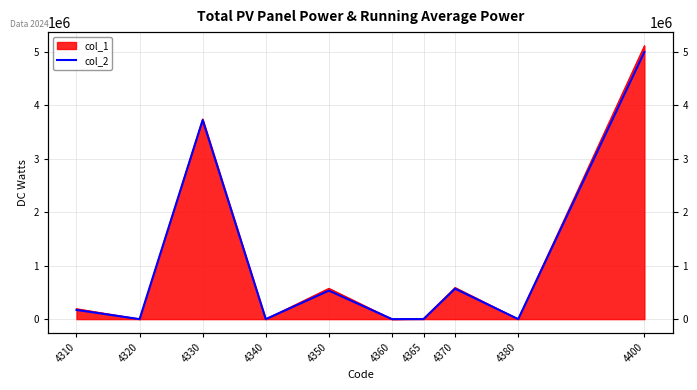

True or false: the data shows 273705 at 4350.

False